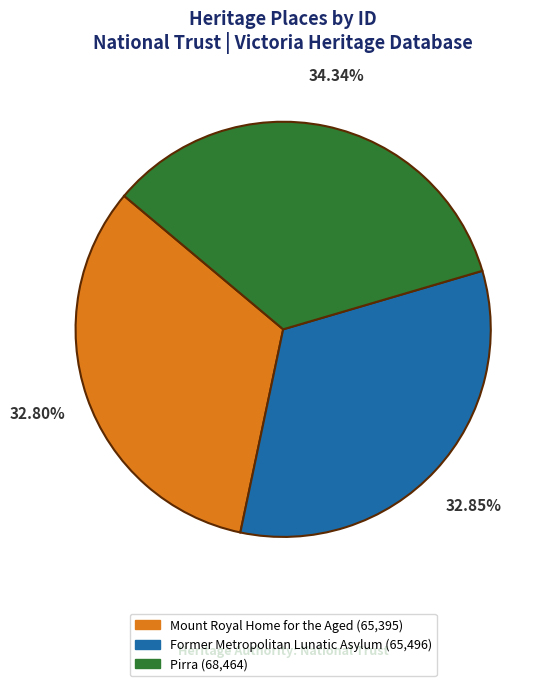

Is Mount Royal Home for the Aged the majority of the pie?

No